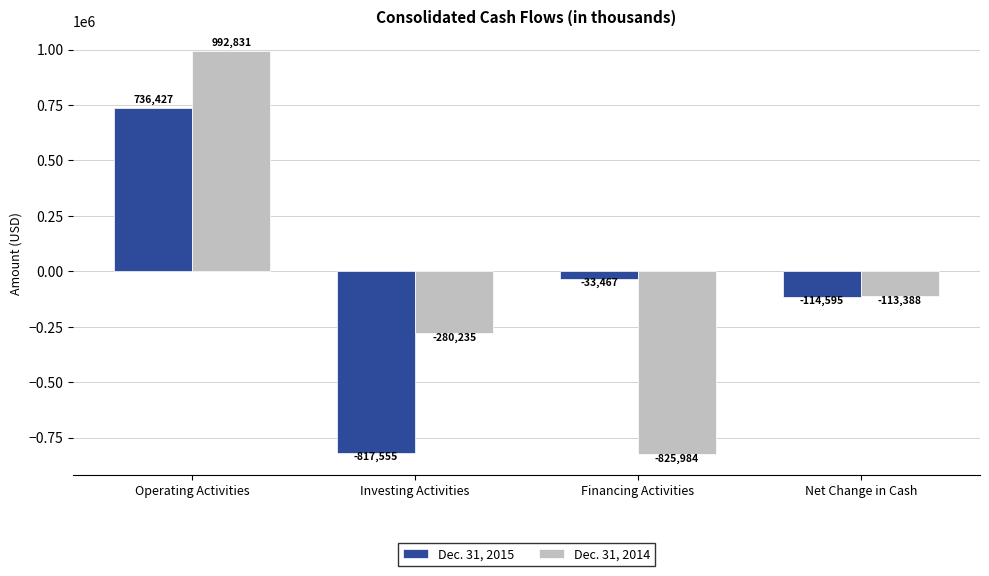

List the series in order of their peak value, highest first.

Dec. 31, 2014, Dec. 31, 2015